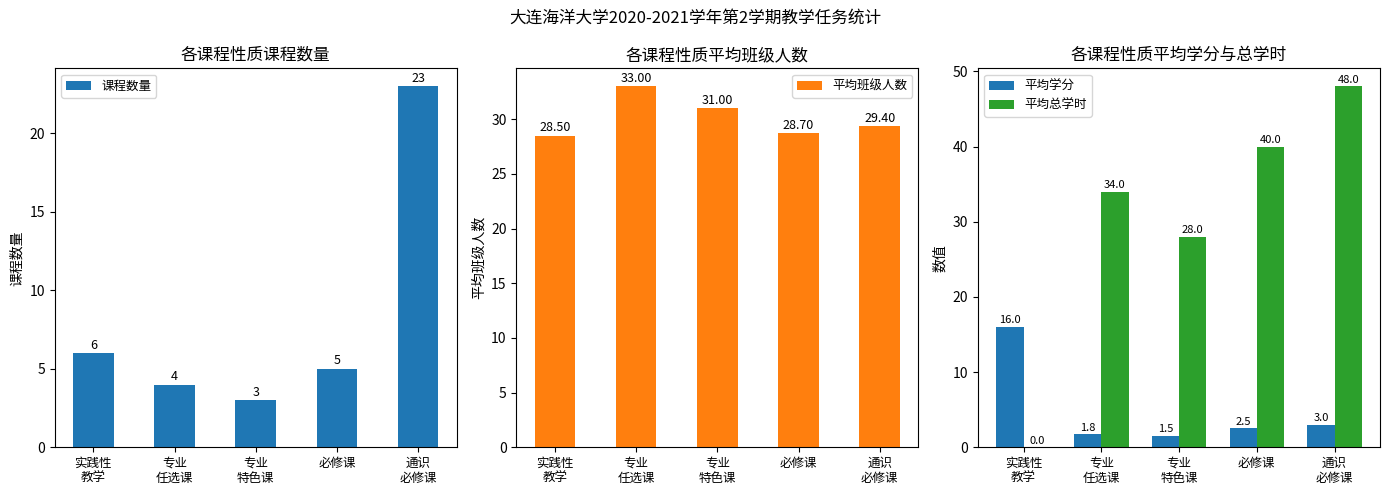

Reading left to right, list all the values displayed in this chart.

课程数量: 6.0	4.0	3.0	5.0	23.0
平均班级人数: 28.5	33.0	31.0	28.7	29.4
平均学分: 16.0	1.8	1.5	2.5	3.0
平均总学时: 0.0	34.0	28.0	40.0	48.0